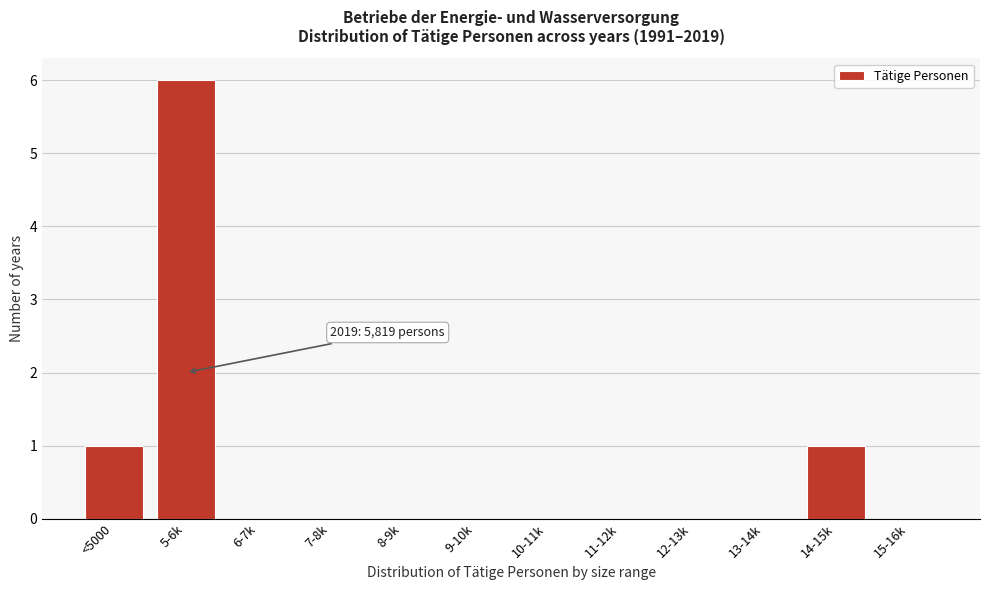

Reading left to right, transcribe all the data shown in this chart.

<5000=1	5-6k=6	6-7k=0	7-8k=0	8-9k=0	9-10k=0	10-11k=0	11-12k=0	12-13k=0	13-14k=0	14-15k=1	15-16k=0